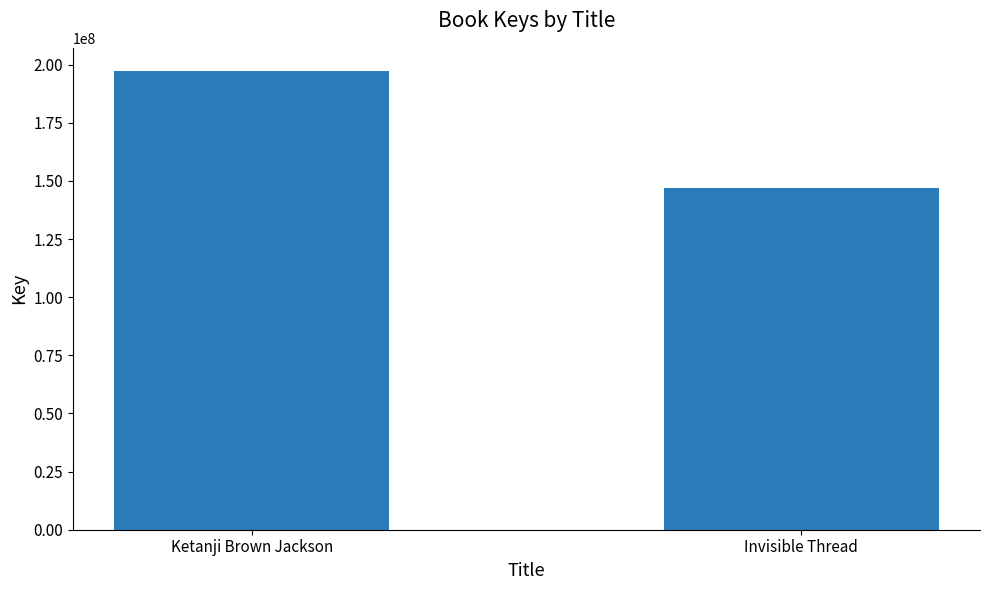

What is the sum of all values?

344126479